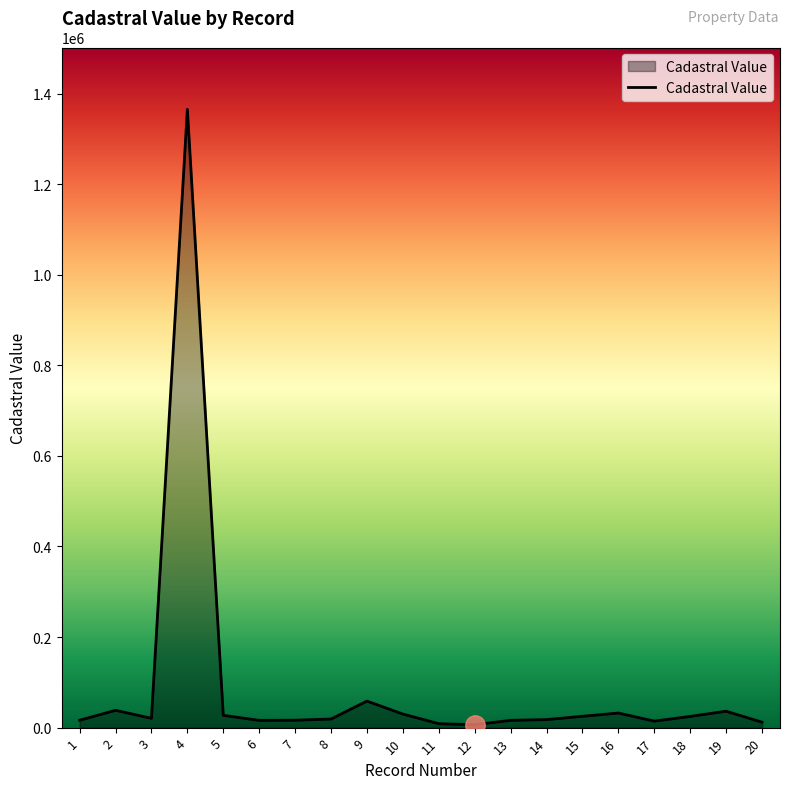

Which category has the highest value across all series?

4